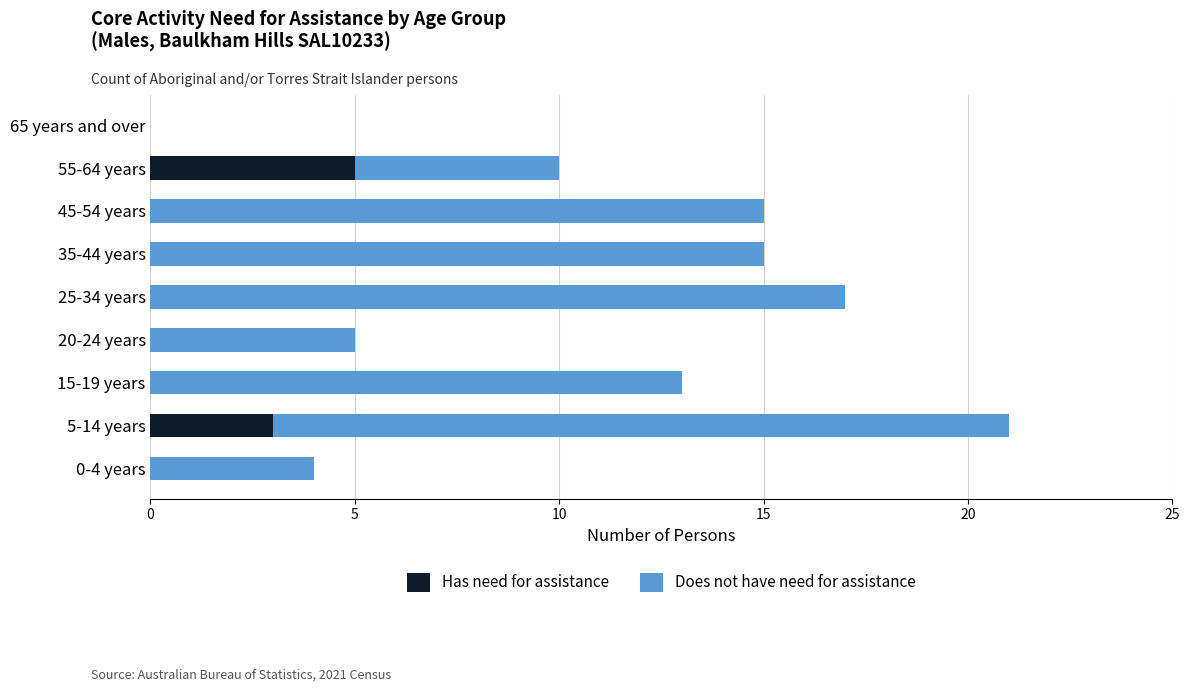

What is the sum of all Has need for assistance values?

8